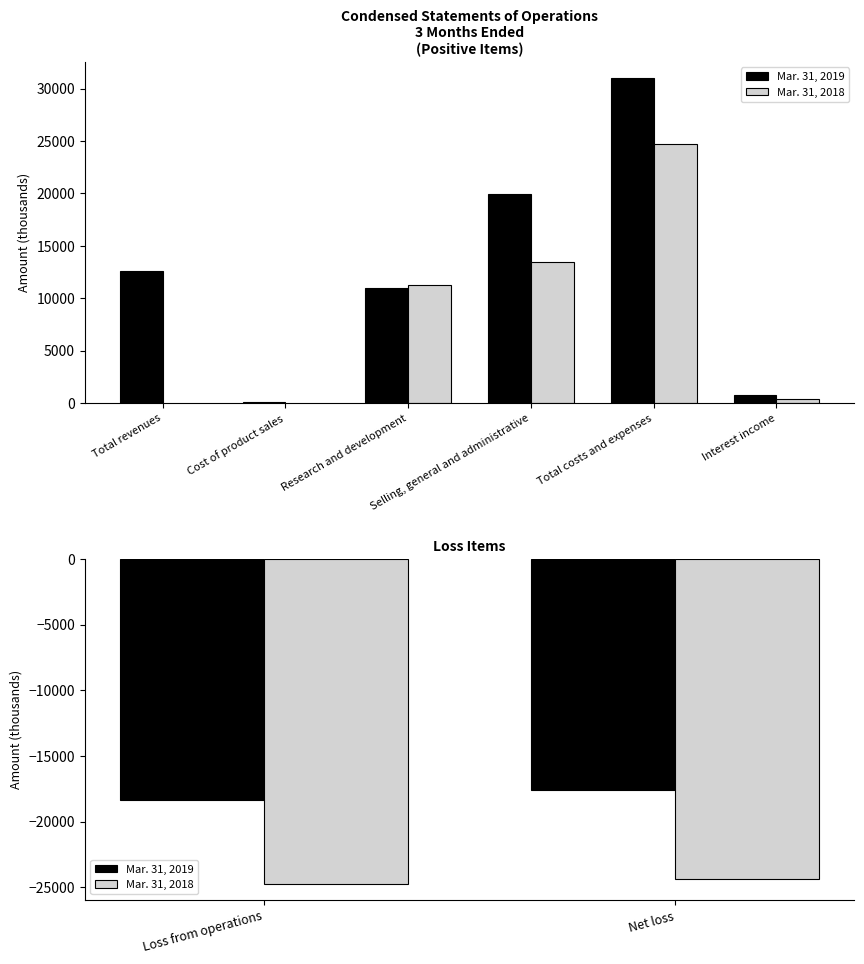

Which series has the widest spread of values?

Mar. 31, 2019